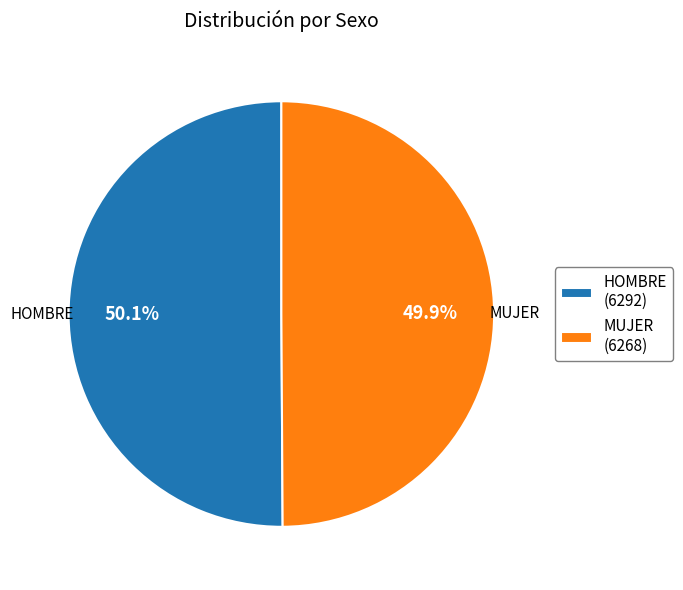

What percentage do HOMBRE and MUJER together represent?

100.0%